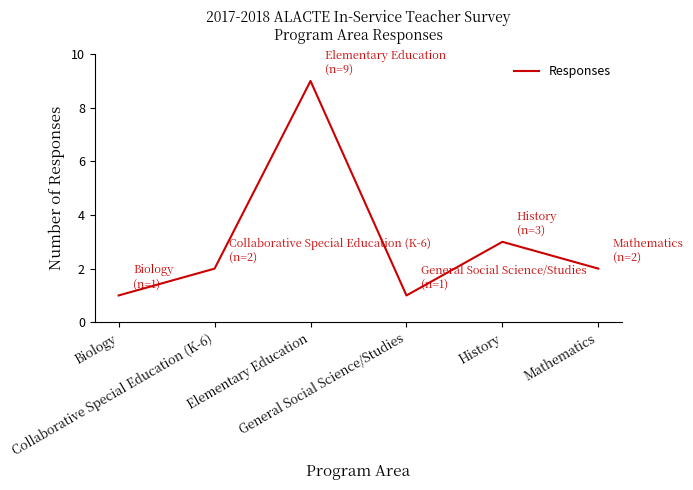

What is the difference between the maximum and minimum values?

8